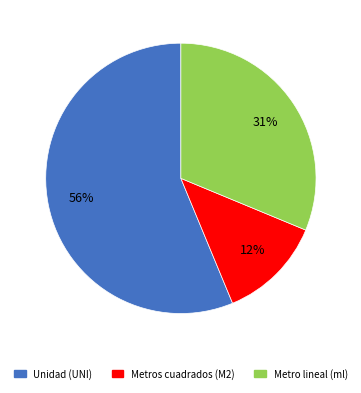

Count the number of slices in the pie.

3